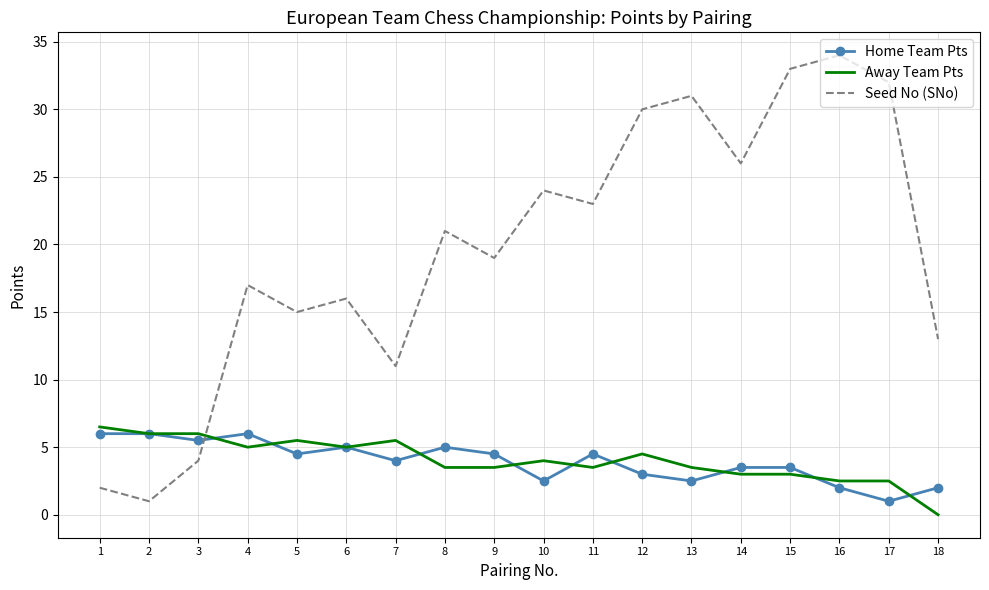

True or false: Seed No (SNo) and Home Team Pts cross at least once.

True